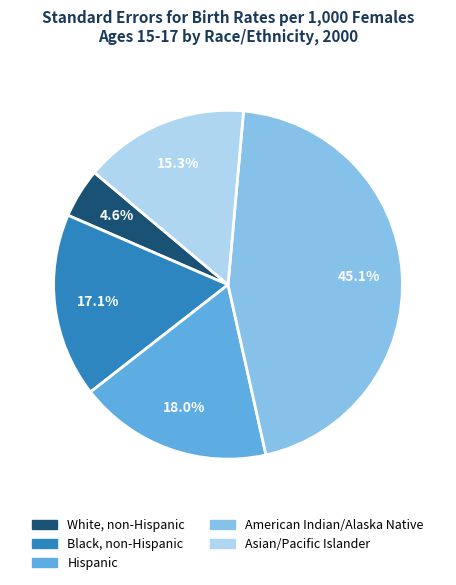

What portion of the pie excludes Hispanic?

82.0%